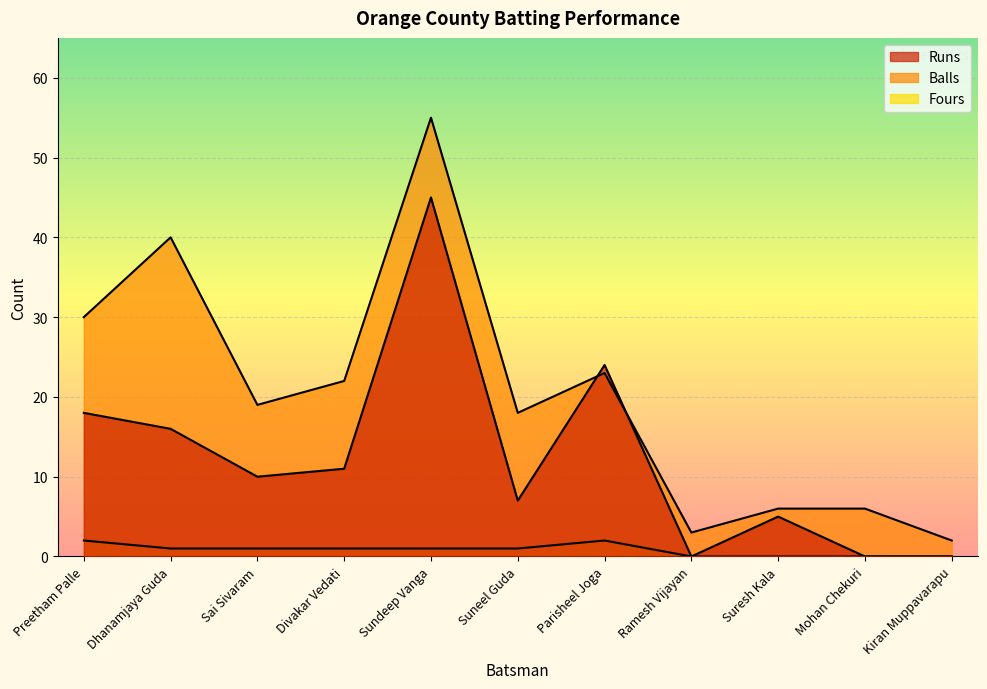

Reading left to right, extract all data points from this chart.

Runs: 18	16	10	11	45	7	24	0	5	0	0
Balls: 30	40	19	22	55	18	23	3	6	6	2
Fours: 2	1	1	1	1	1	2	0	0	0	0